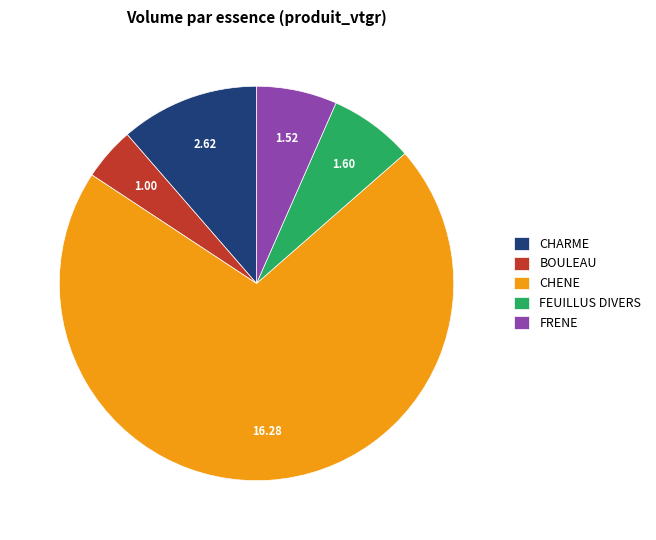

Do CHARME and FRENE together represent more than half of the pie?

No